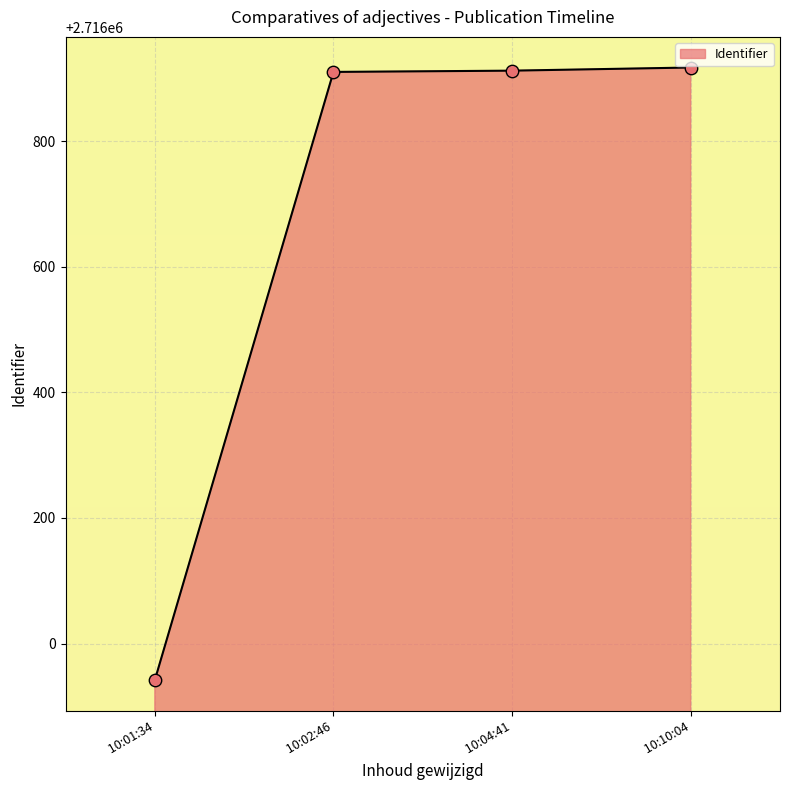

Approximately how many times larger is the value at  10:10:04 compared to  10:04:41?

1.0